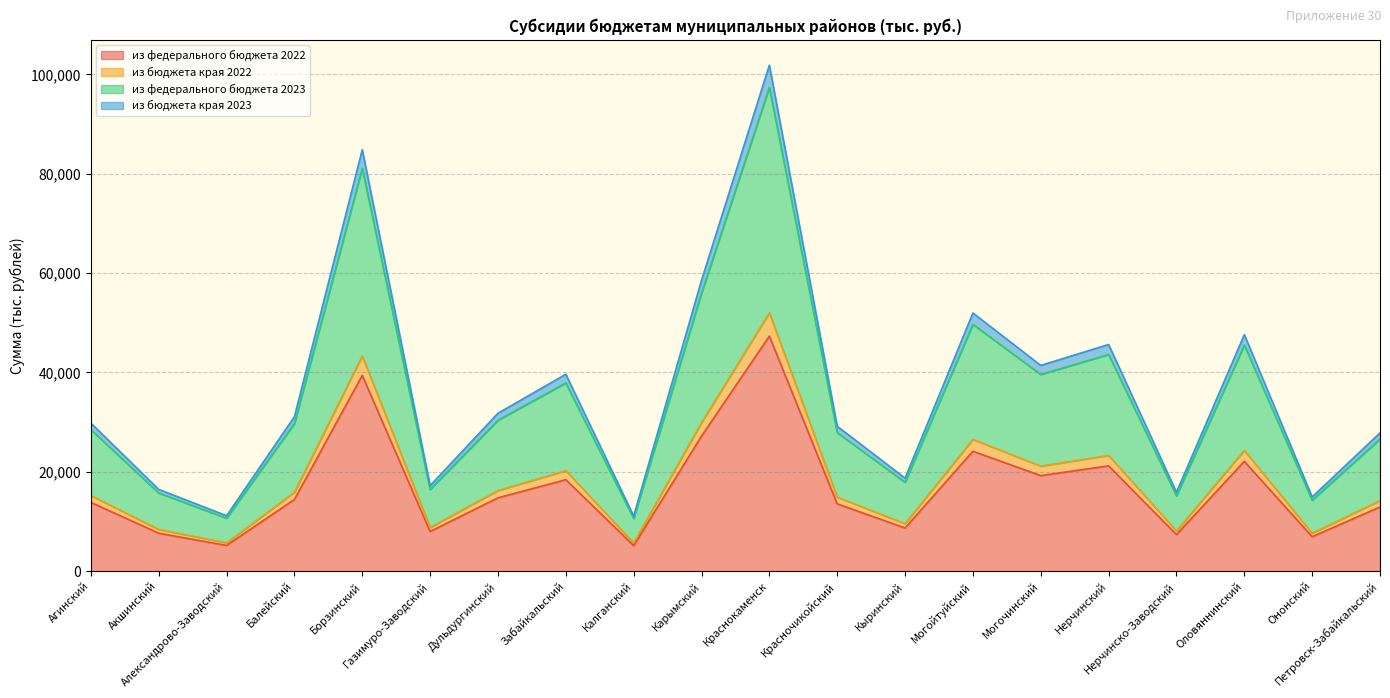

What is the sum of the из федерального бюджета 2022 values at Краснокаменск and Нерчинско-Заводский?

54692.7